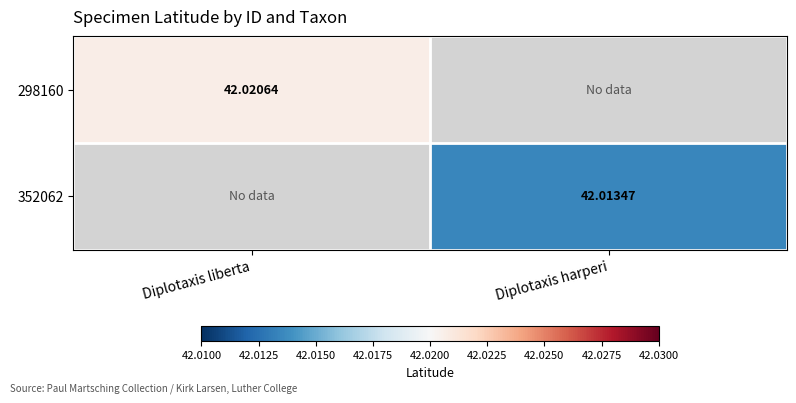

List the series in order of their overall mean, highest first.

298160, 352062